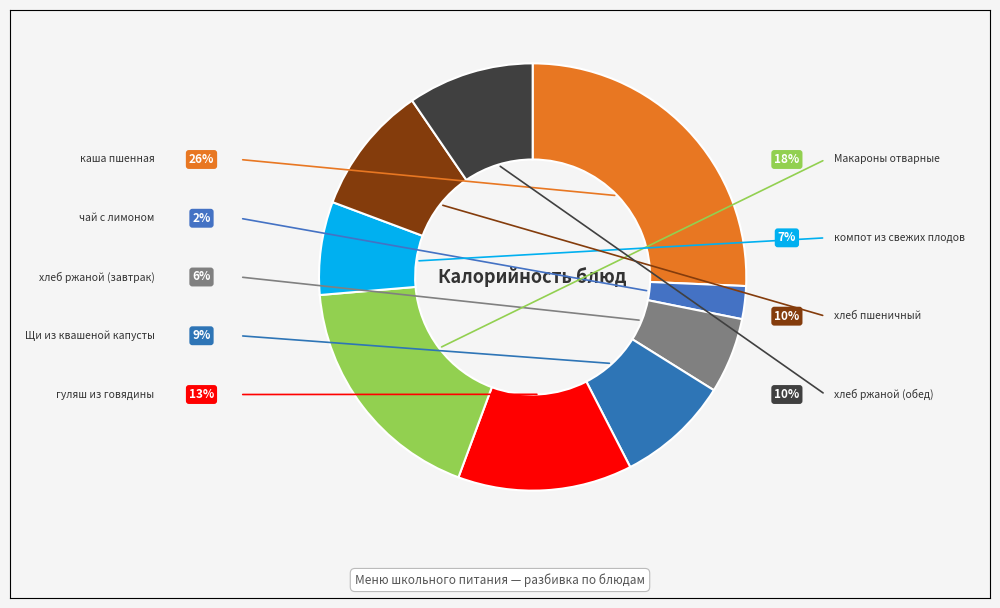

True or false: хлеб ржаной (обед) accounts for 10% of the total.

True